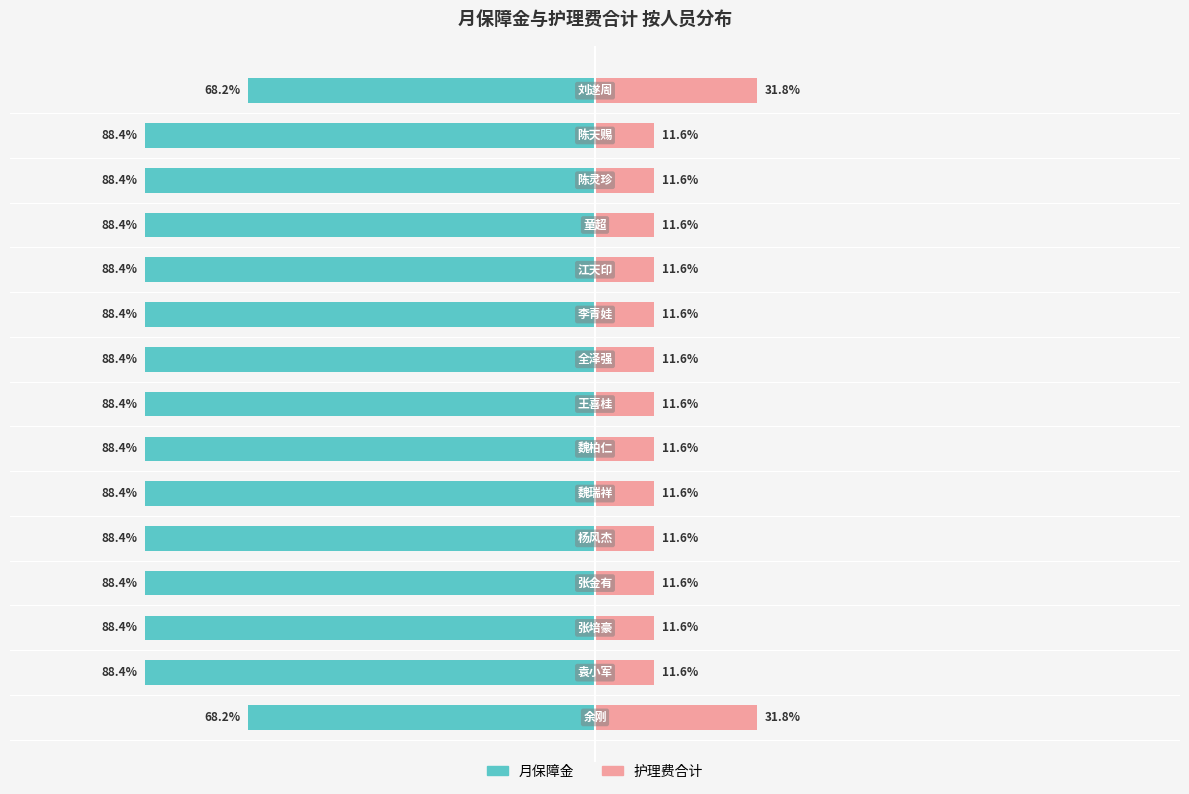

What is the difference between the maximum and minimum values in the 护理费合计 series?

20.2